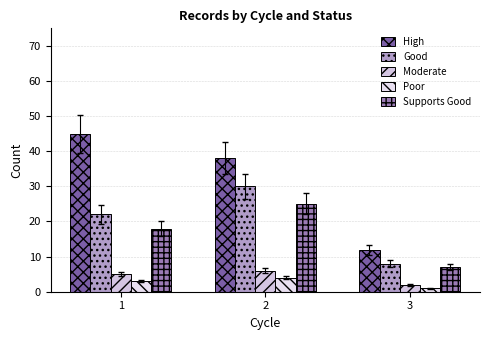

Which category has the highest value in the Moderate series?

2